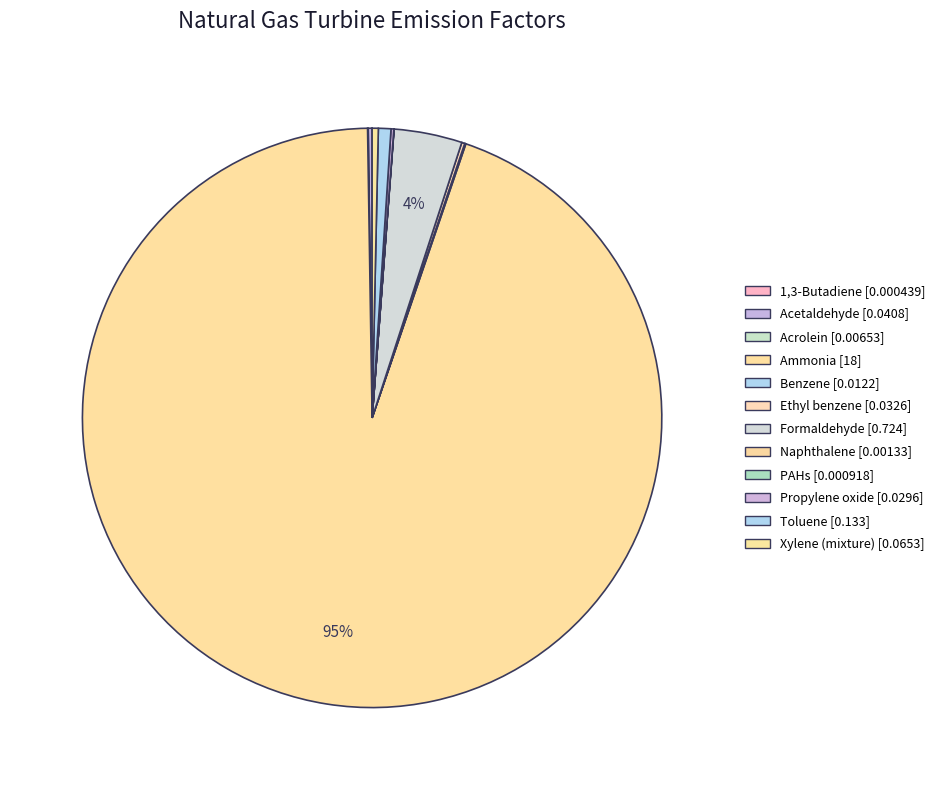

Does Xylene (mixture) account for over 50% of the chart?

No